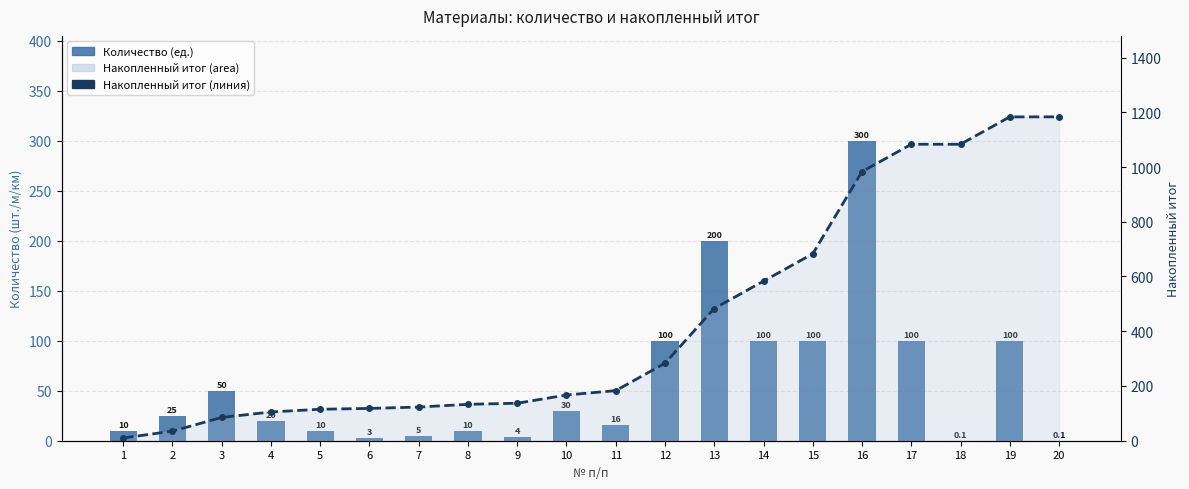

The Количество (ед.) series shows 100.0 at 19. True or false?

True